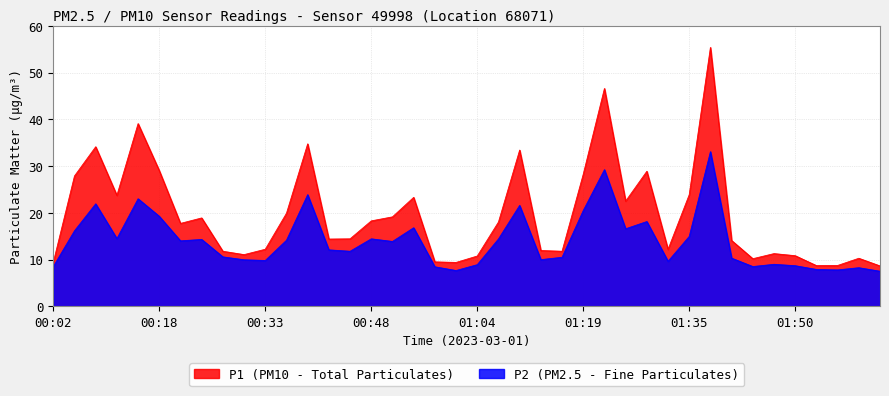

What position from the right is 00:24?

33